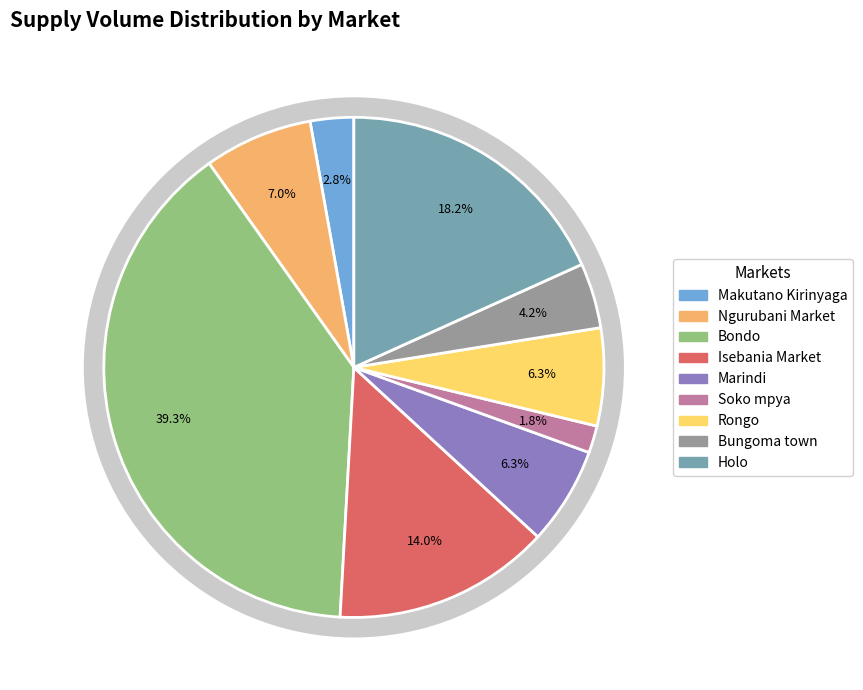

To the nearest percent, what percentage of the pie is Makutano Kirinyaga?

3%